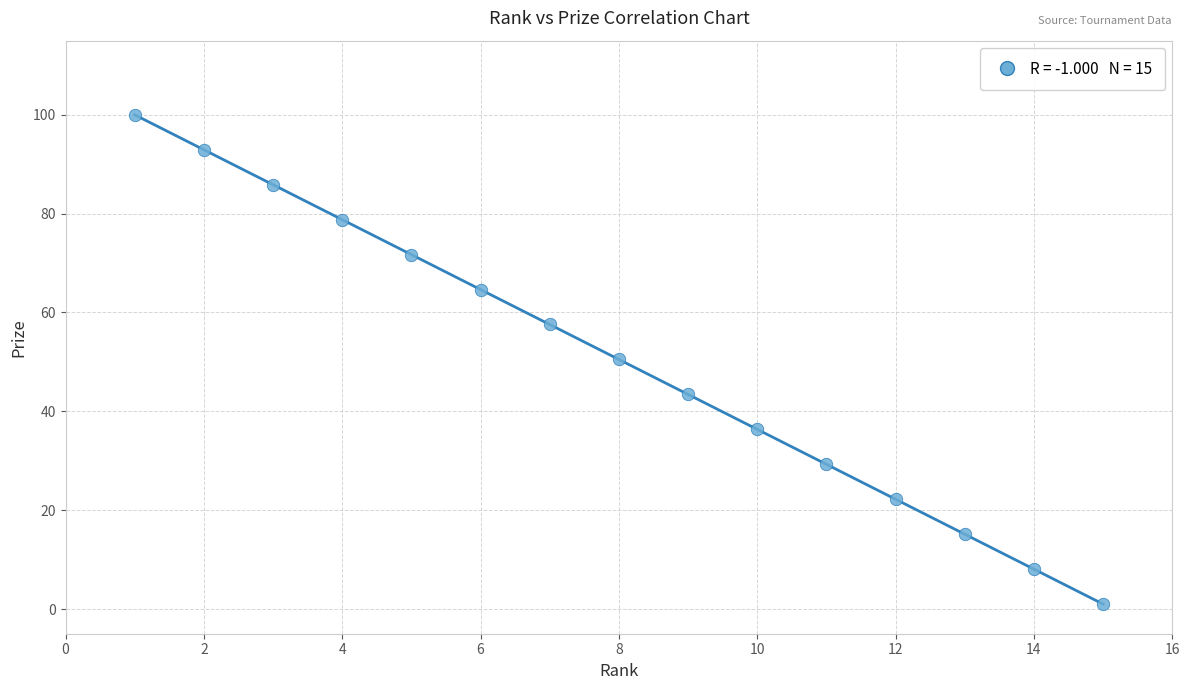

What is the range of X values (max minus min)?

14.0